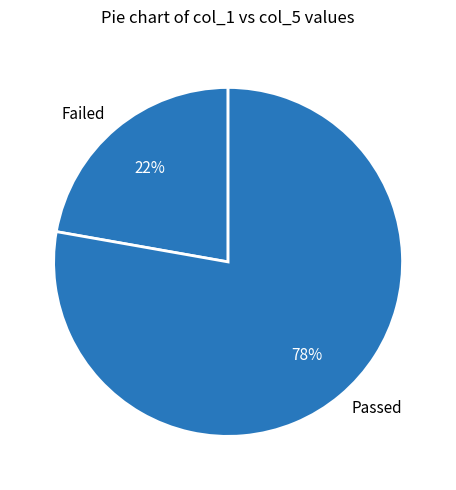

Approximately how many times larger is the value at Passed compared to Failed?

3.5